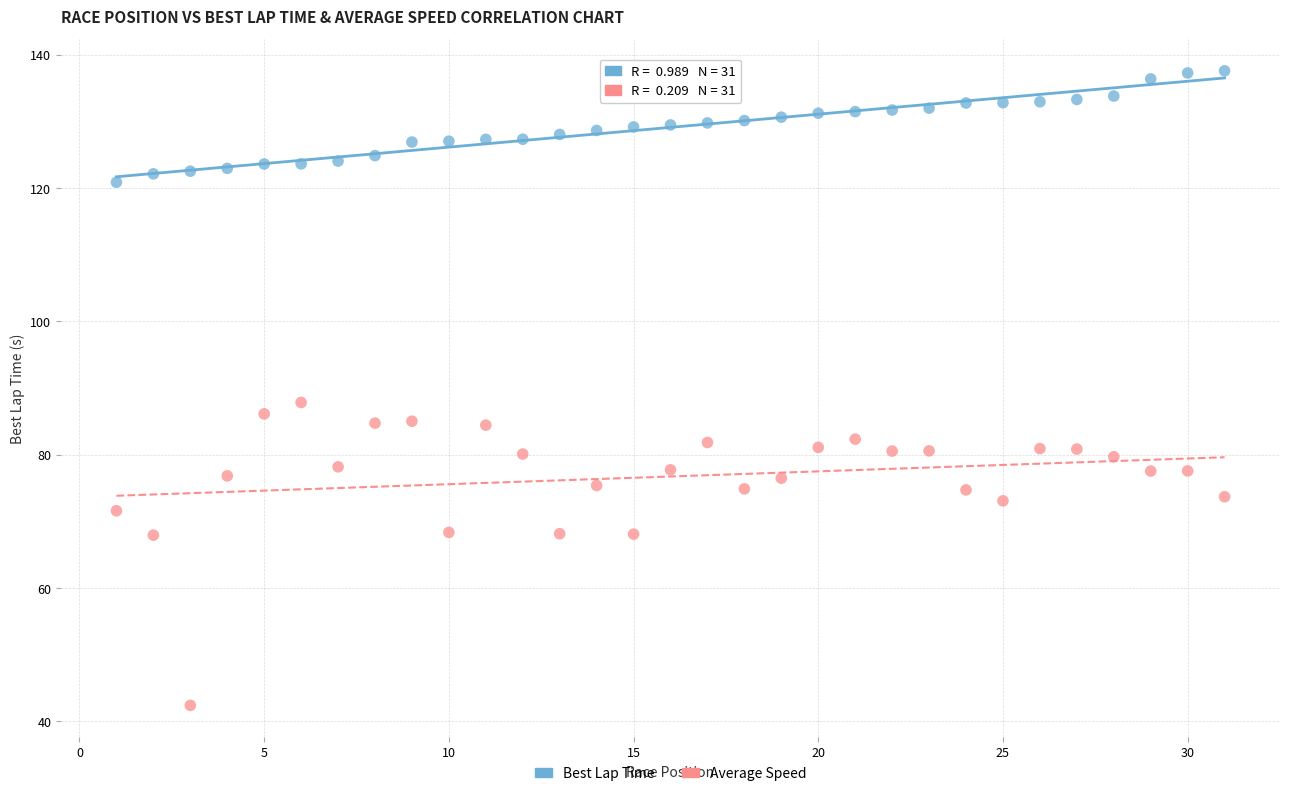

Across all data points, what is the range of Y values (max minus min)?

95.2